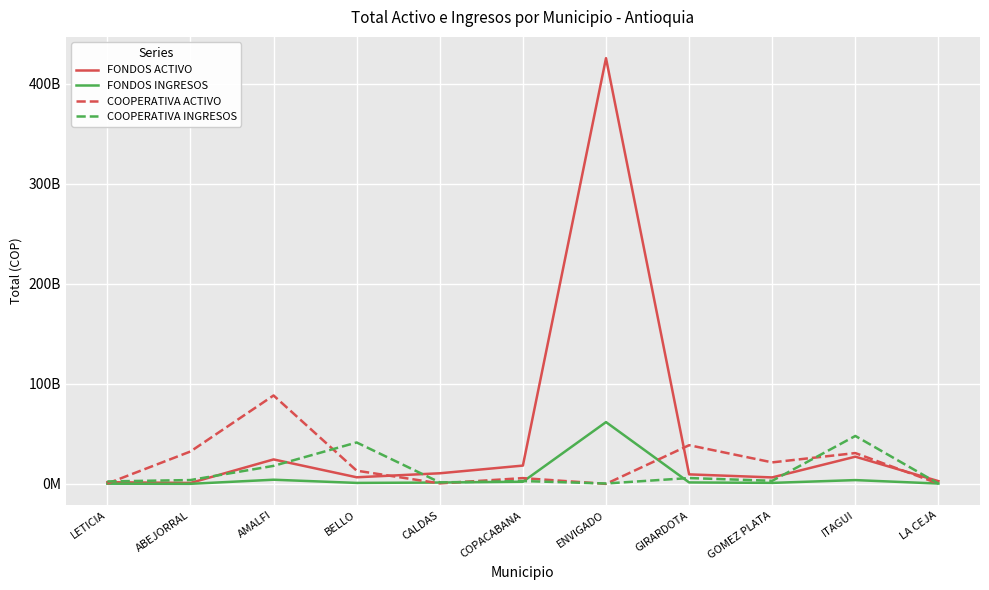

Is this an area chart (filled region under the line)?

No